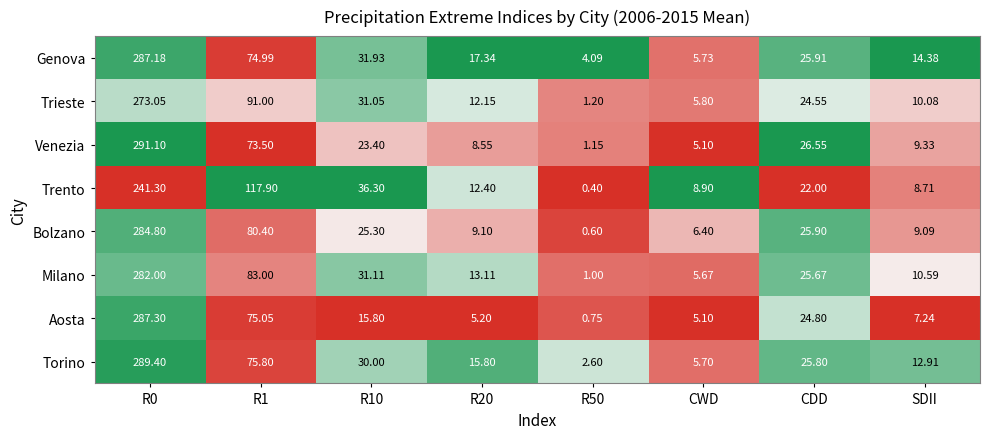

Count the number of categories in the chart.

8